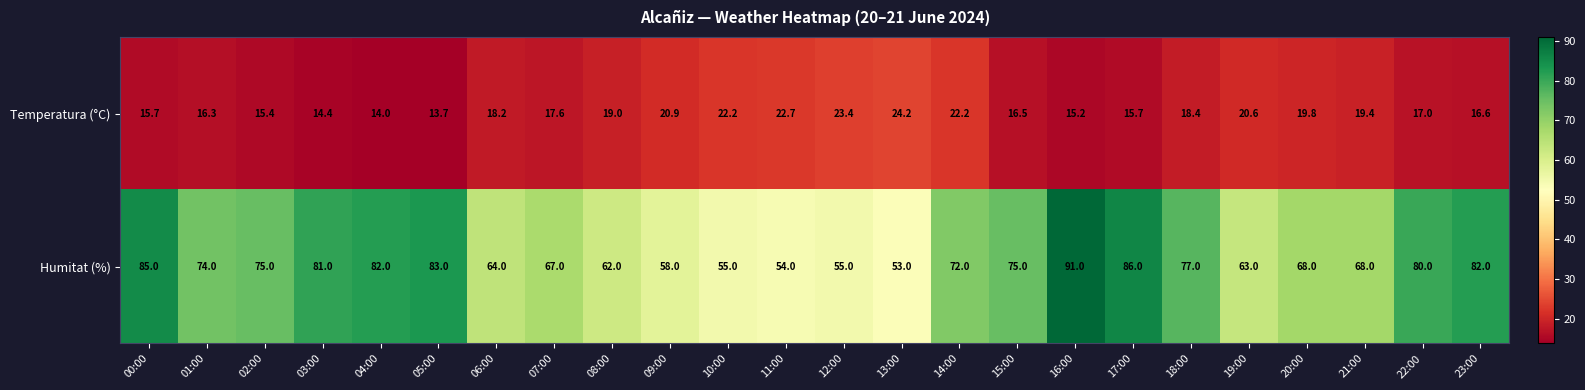

At how many categories does at least one series exceed 56?

20